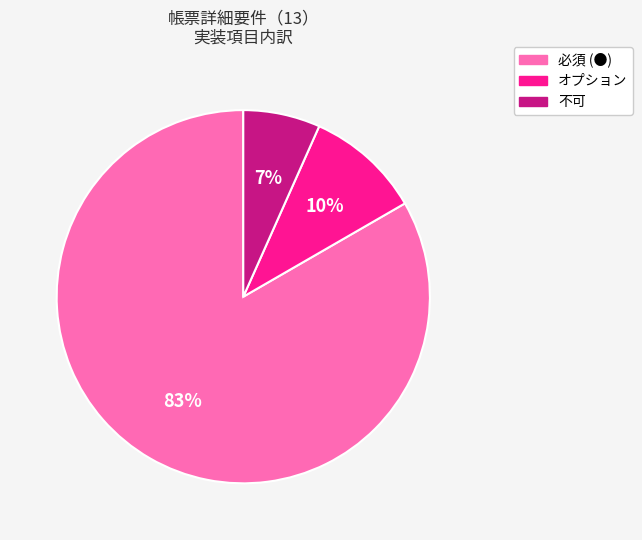

Which has a higher value, 不可 or 必須 (●)?

必須 (●)